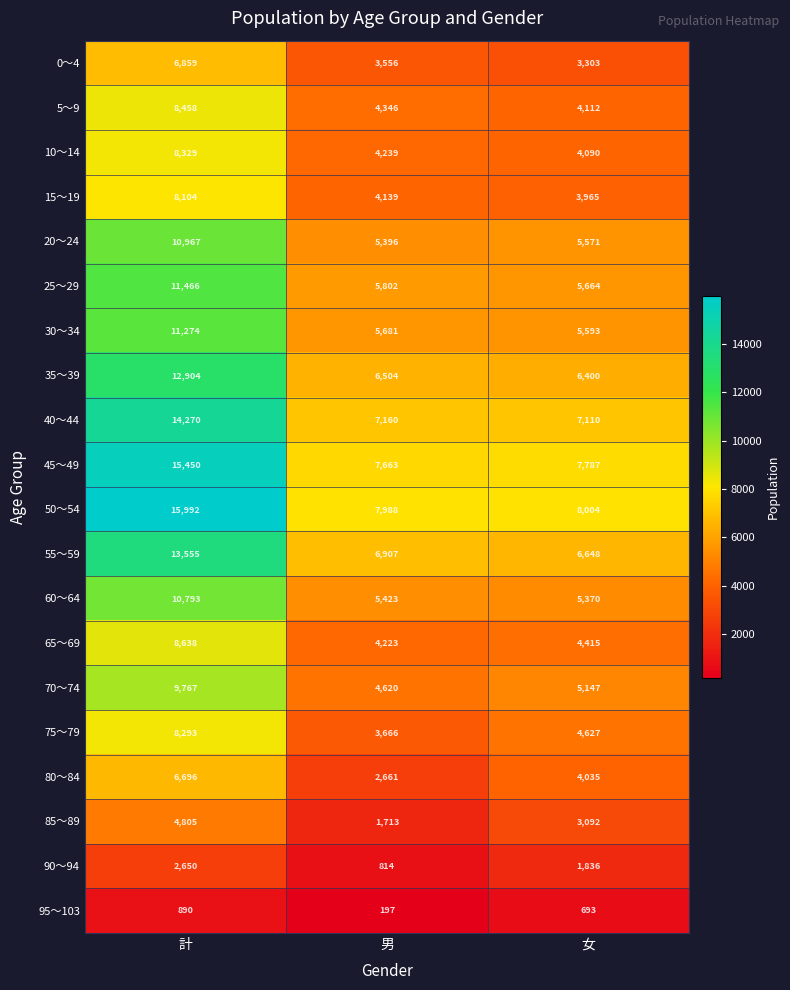

Which series has the largest range (max minus min)?

50～54